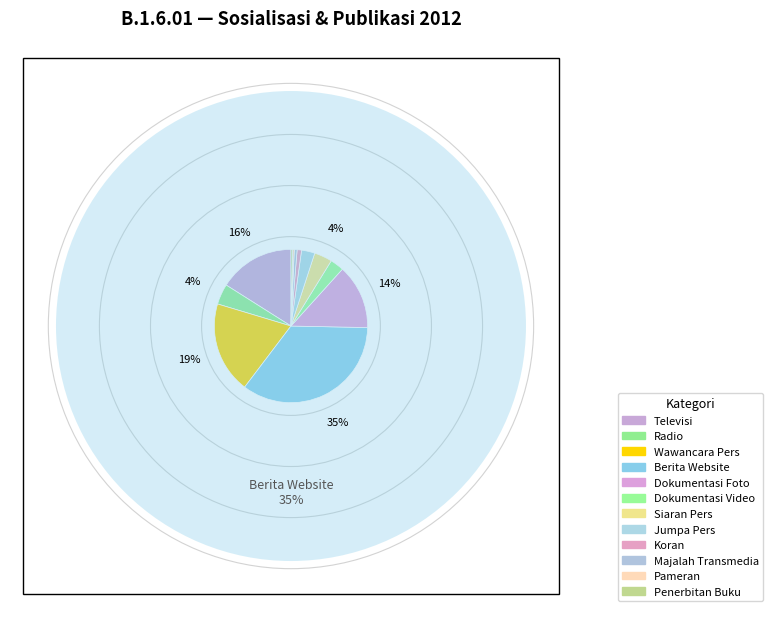

To the nearest percent, what is the difference between the largest and smallest slice percentages?

35%